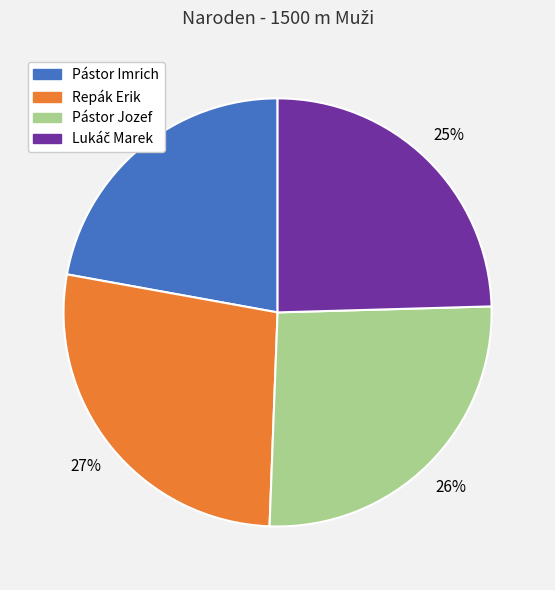

Is it true that Pástor Jozef is 19% of the pie?

False